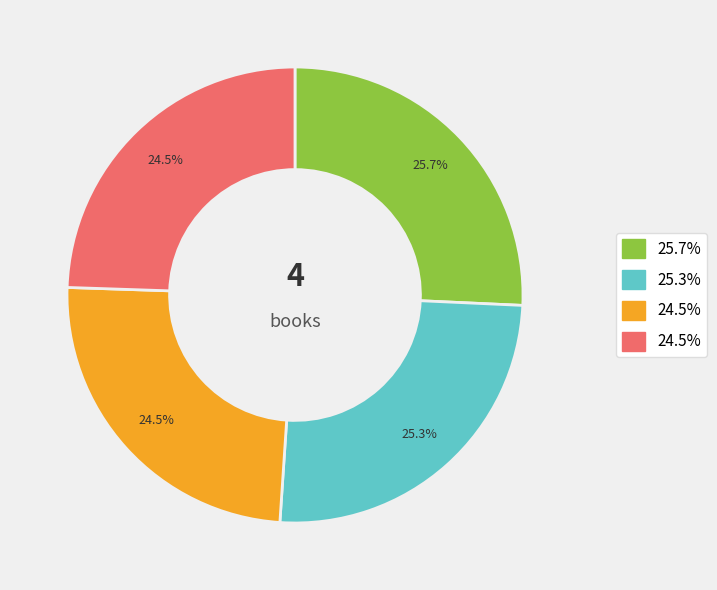

Is there any slice that represents more than half of the pie?

No